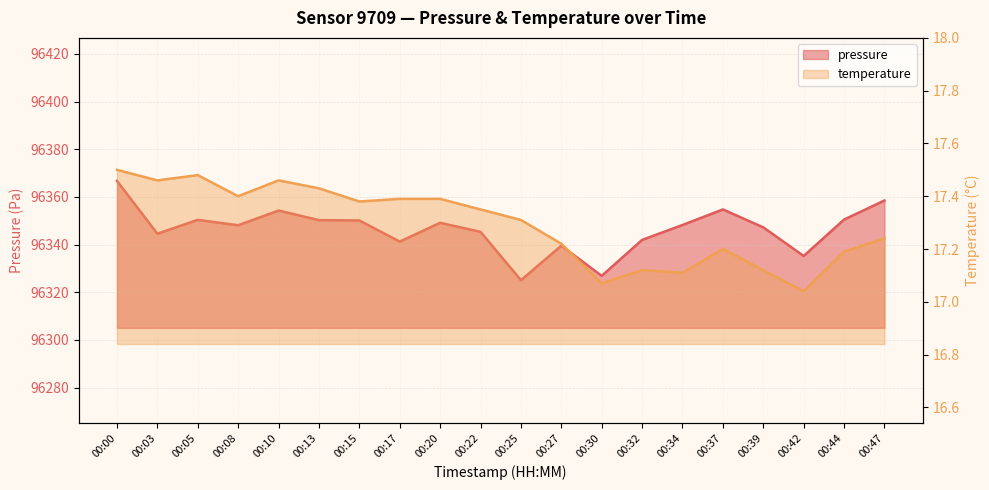

Which has a higher value, 00:10 or 00:37?

00:37